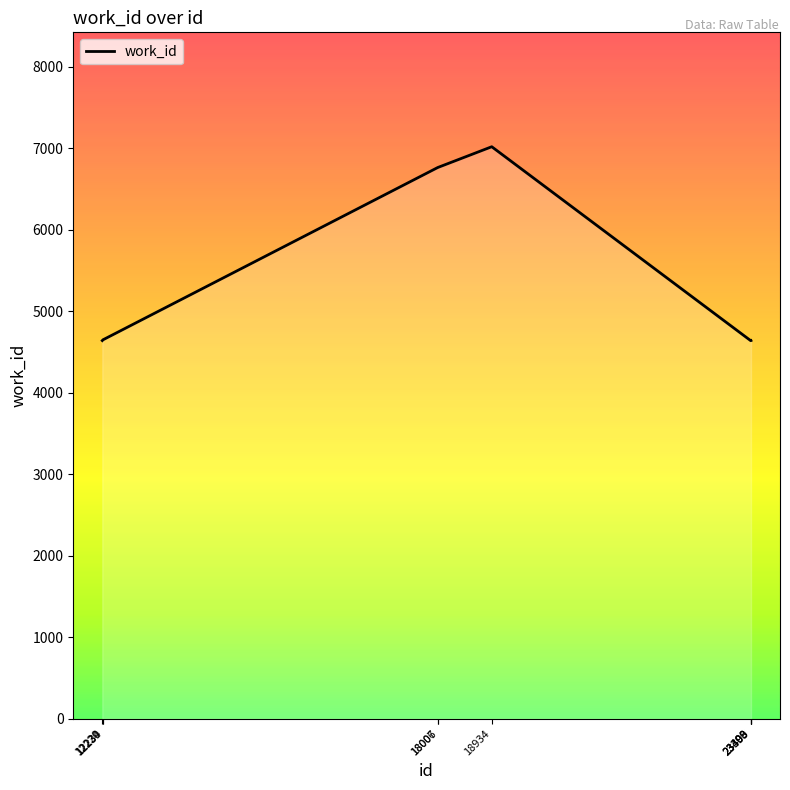

How many lines are shown in the chart?

1